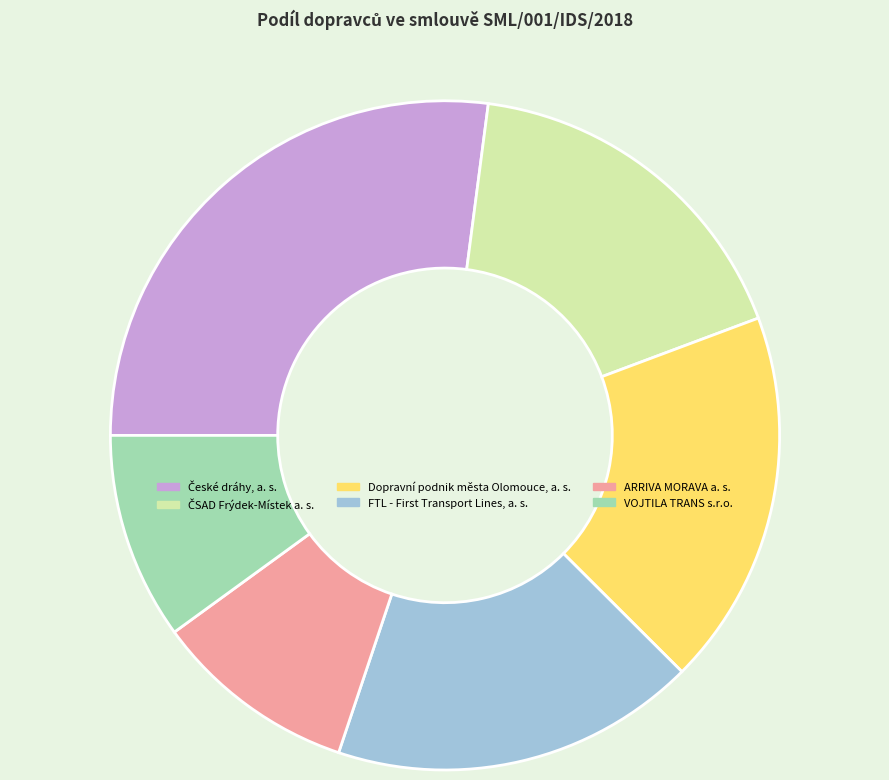

Count the number of slices in the pie.

6